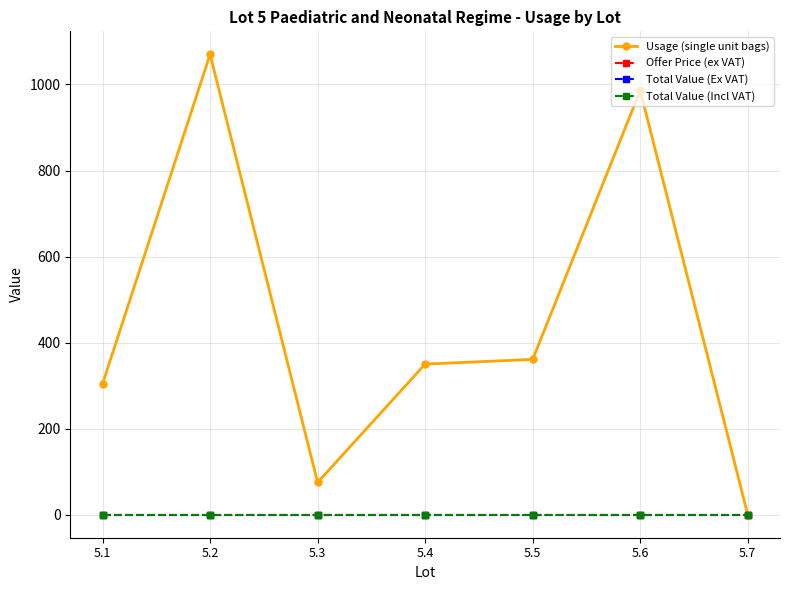

Reading right to left, list all the values displayed in this chart.

Usage (single unit bags): 5.7=0	5.6=986	5.5=361	5.4=350	5.3=75	5.2=1070	5.1=304
Offer Price (ex VAT): 5.7=0	5.6=0	5.5=0	5.4=0	5.3=0	5.2=0	5.1=0
Total Value (Ex VAT): 5.7=0	5.6=0	5.5=0	5.4=0	5.3=0	5.2=0	5.1=0
Total Value (Incl VAT): 5.7=0	5.6=0	5.5=0	5.4=0	5.3=0	5.2=0	5.1=0